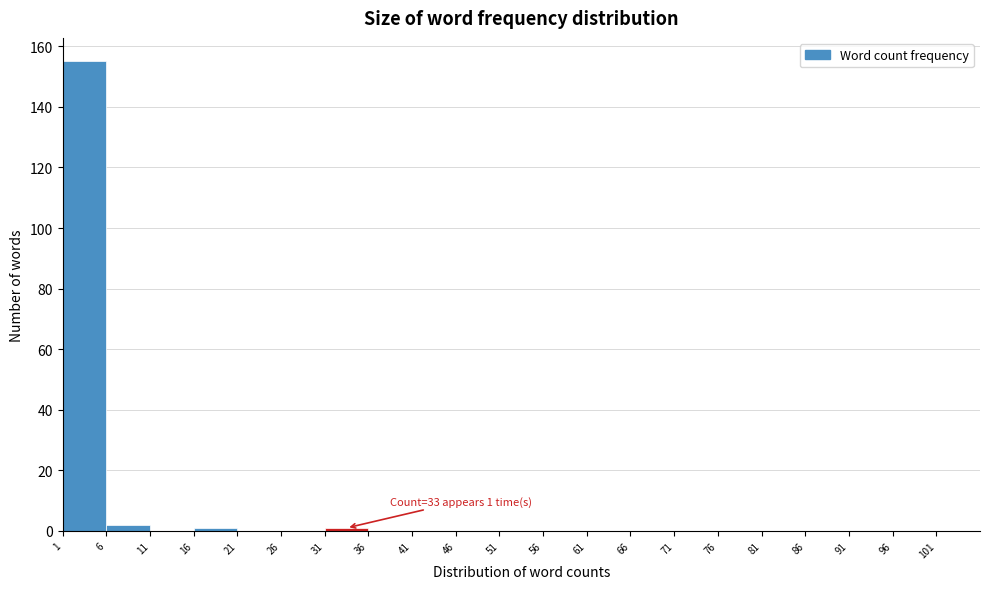

Which range on the x-axis has the tallest bar?

1 to 6